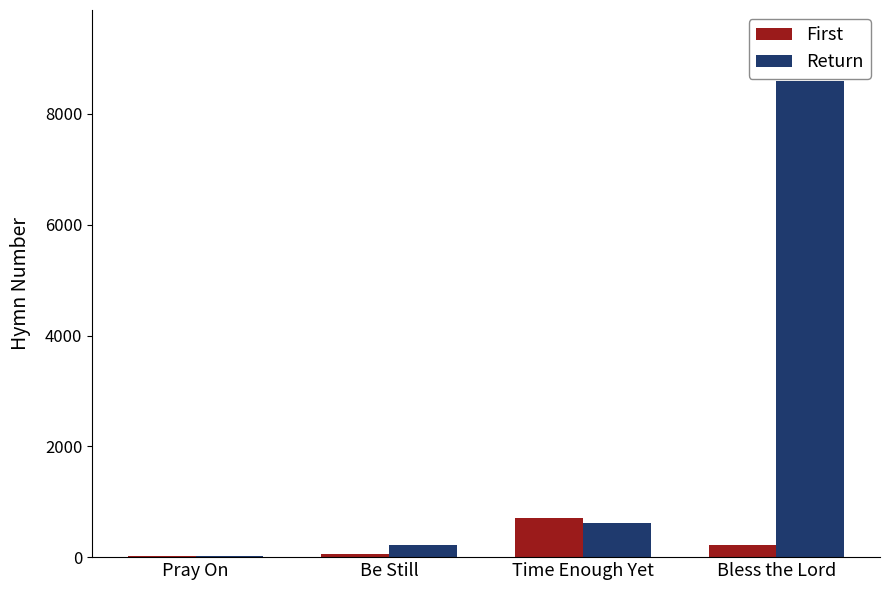

Which series has the widest spread of values?

Return